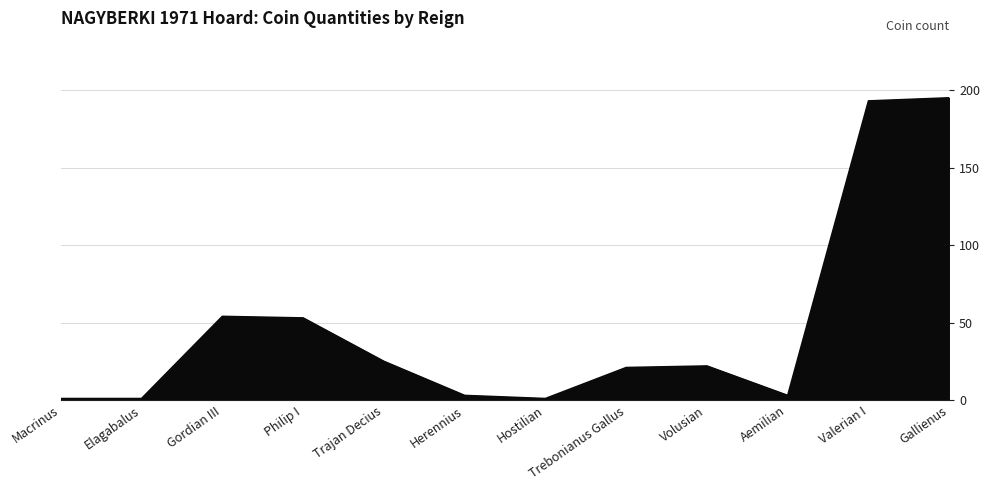

What is the difference between the values at Gordian III and Gallienus?

141